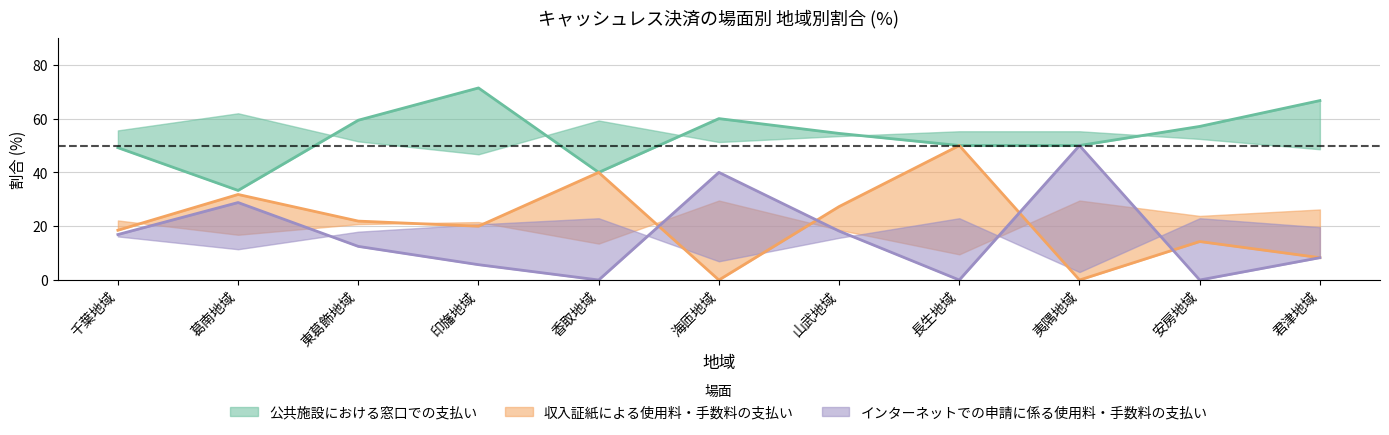

What is the difference between the インターネットでの申請に係る使用料・手数料の支払い values at 東葛飾地域 and 海匝地域?

27.5